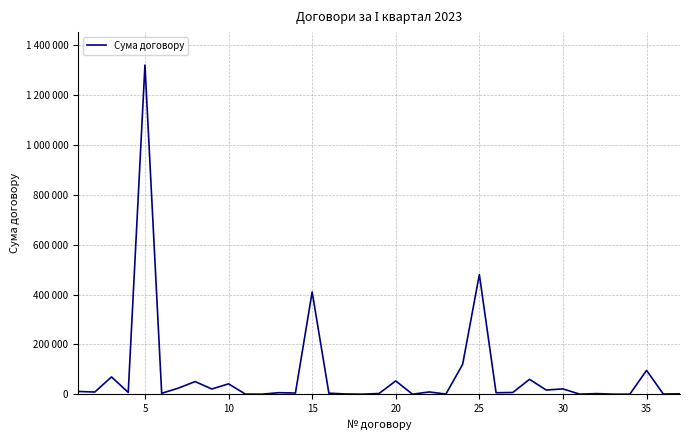

Is this an area chart (filled region under the line)?

No